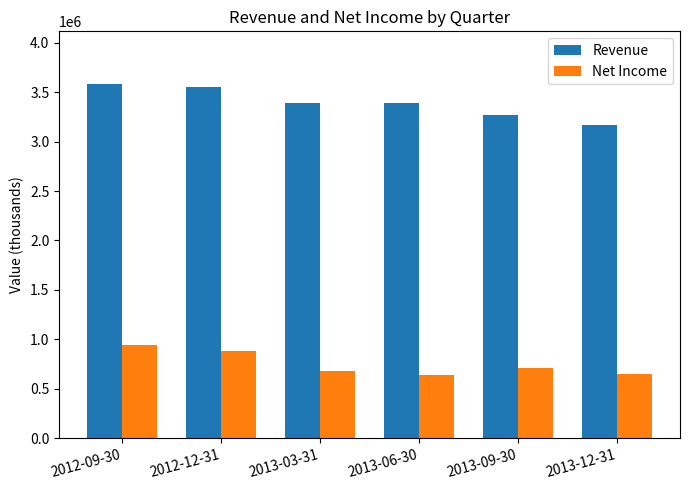

What is the total value across all series at 2012-12-31?

4431000